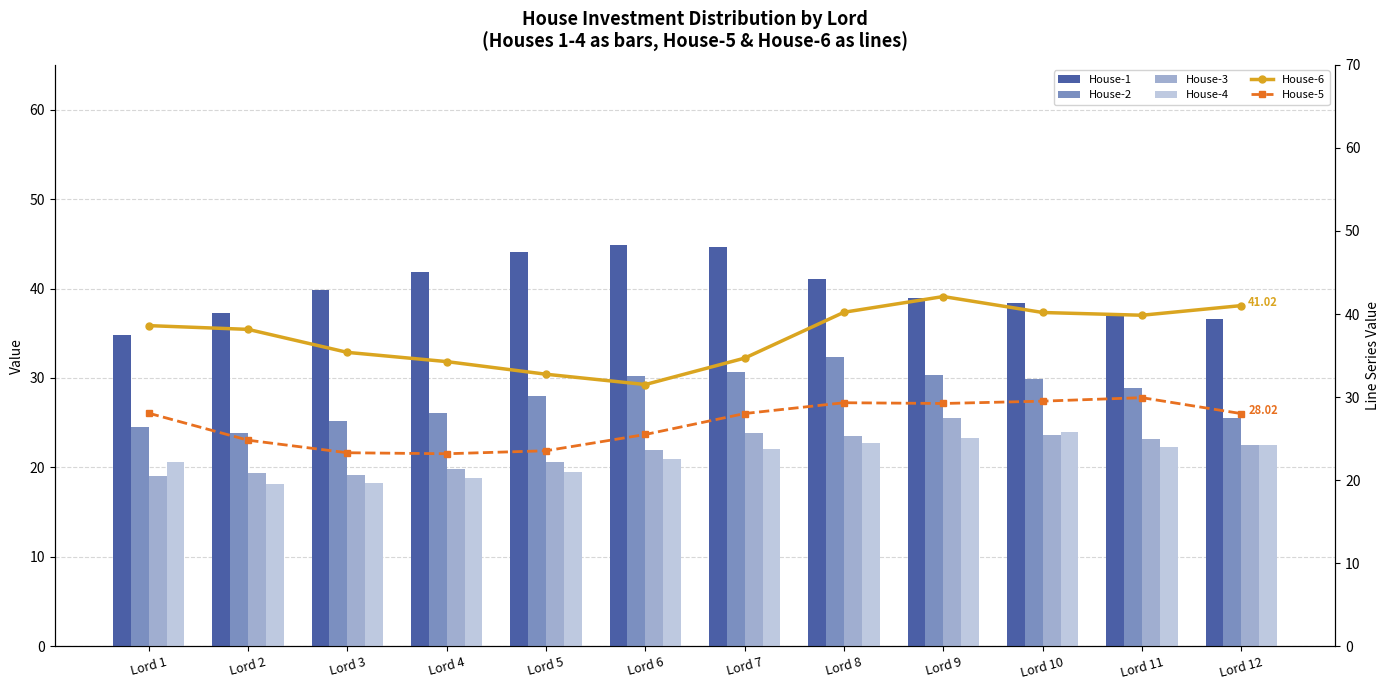

How many distinct data groups are displayed?

6